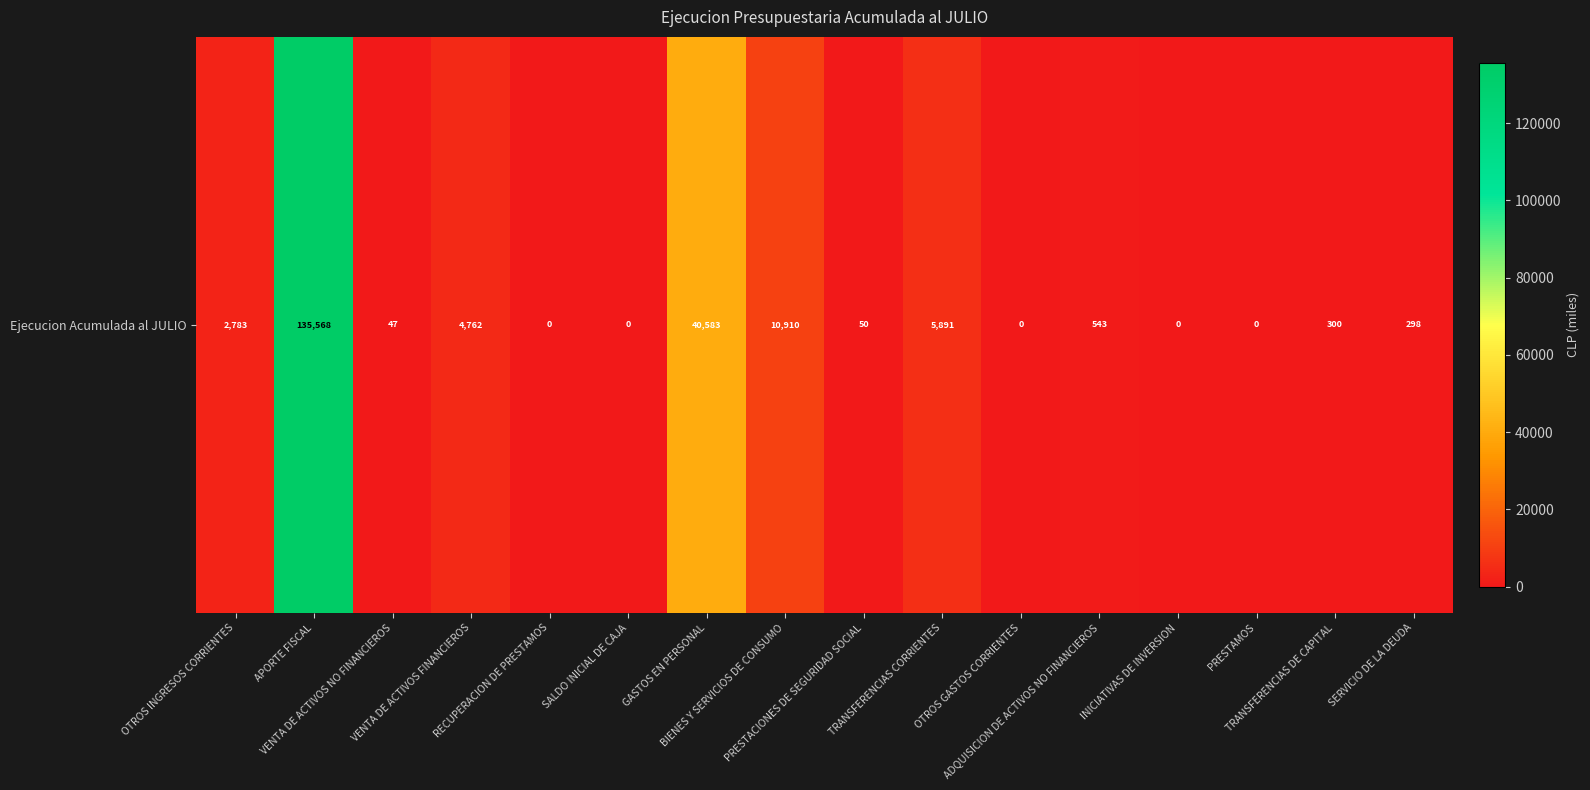

Rank the categories by value from lowest to highest.

RECUPERACION DE PRESTAMOS, SALDO INICIAL DE CAJA, OTROS GASTOS CORRIENTES, INICIATIVAS DE INVERSION, PRESTAMOS, VENTA DE ACTIVOS NO FINANCIEROS, PRESTACIONES DE SEGURIDAD SOCIAL, SERVICIO DE LA DEUDA, TRANSFERENCIAS DE CAPITAL, ADQUISICION DE ACTIVOS NO FINANCIEROS, OTROS INGRESOS CORRIENTES, VENTA DE ACTIVOS FINANCIEROS, TRANSFERENCIAS CORRIENTES, BIENES Y SERVICIOS DE CONSUMO, GASTOS EN PERSONAL, APORTE FISCAL